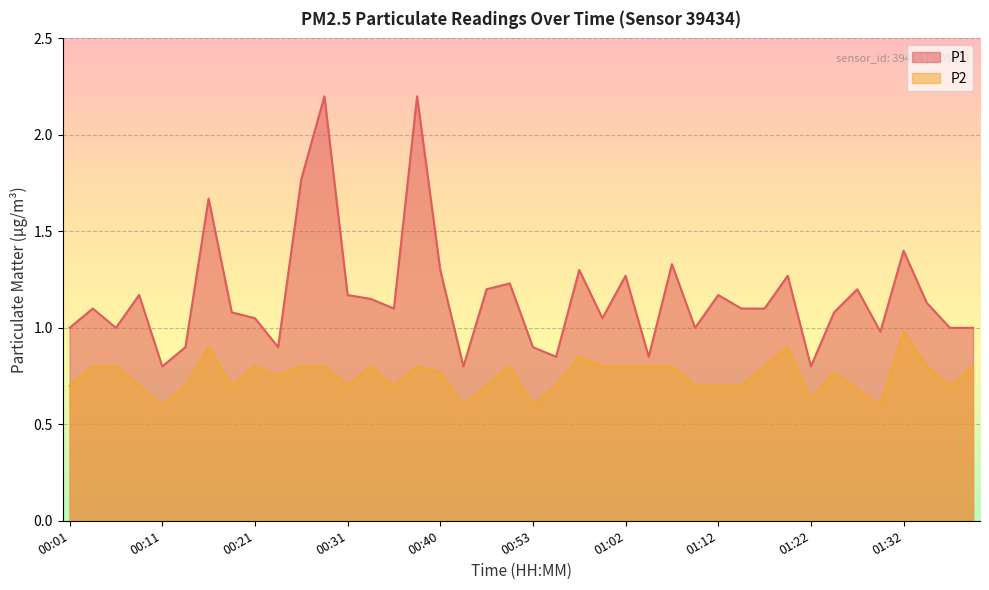

How many distinct data groups are displayed?

2